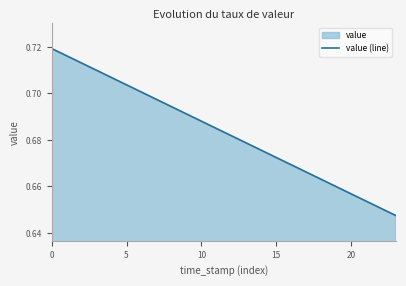

Which category has the lowest value across all series?

23